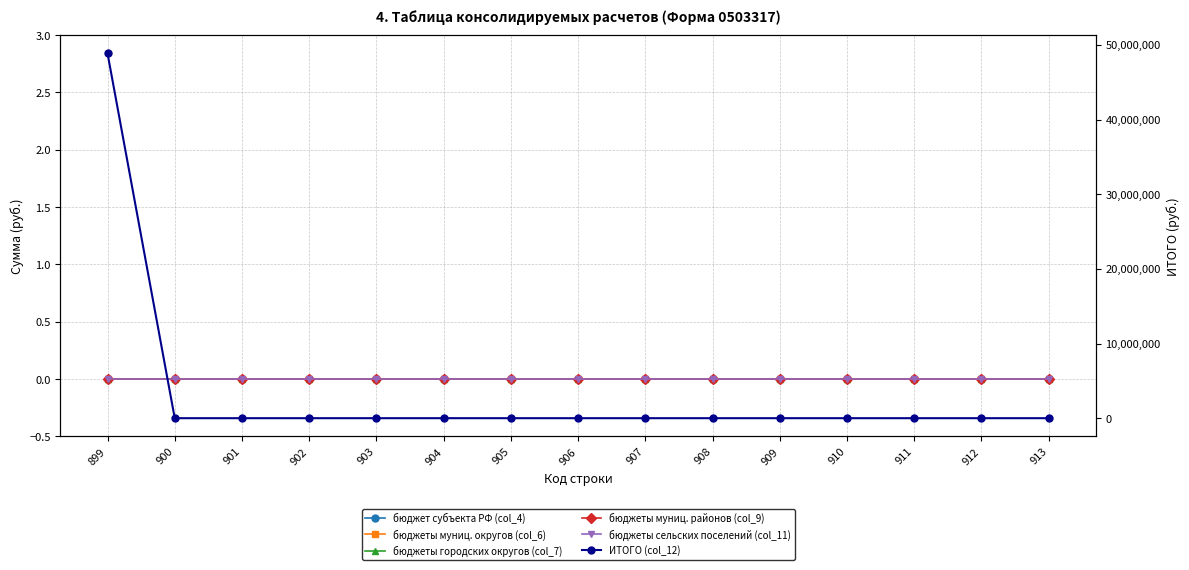

True or false: бюджеты сельских поселений (col_11) and бюджеты муниц. округов (col_6) intersect in this chart.

False